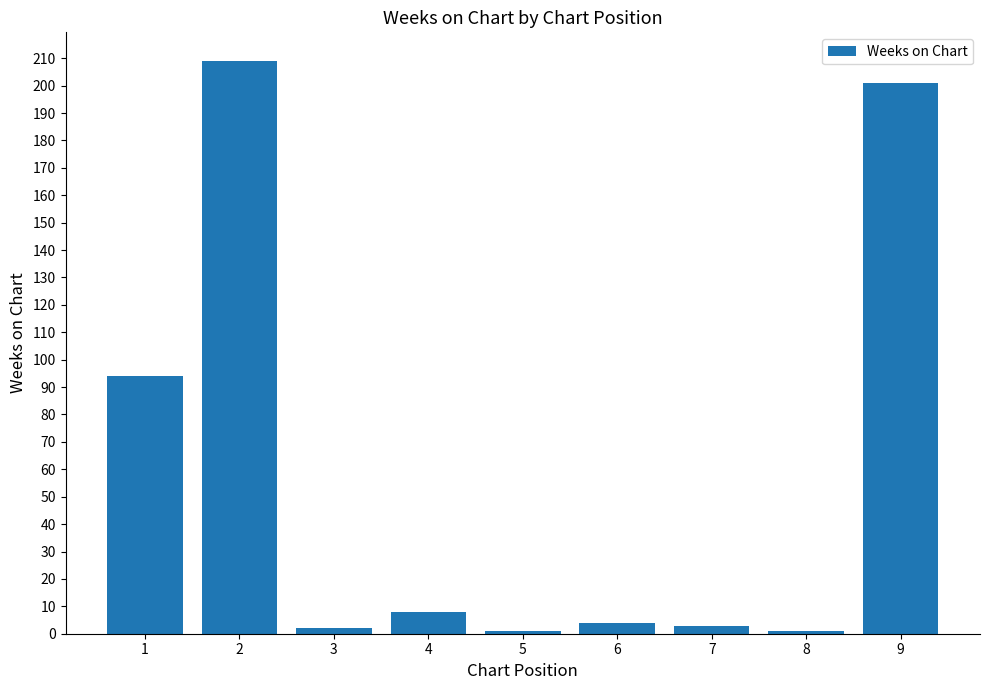

True or false: the data shows 3 at 7.

True